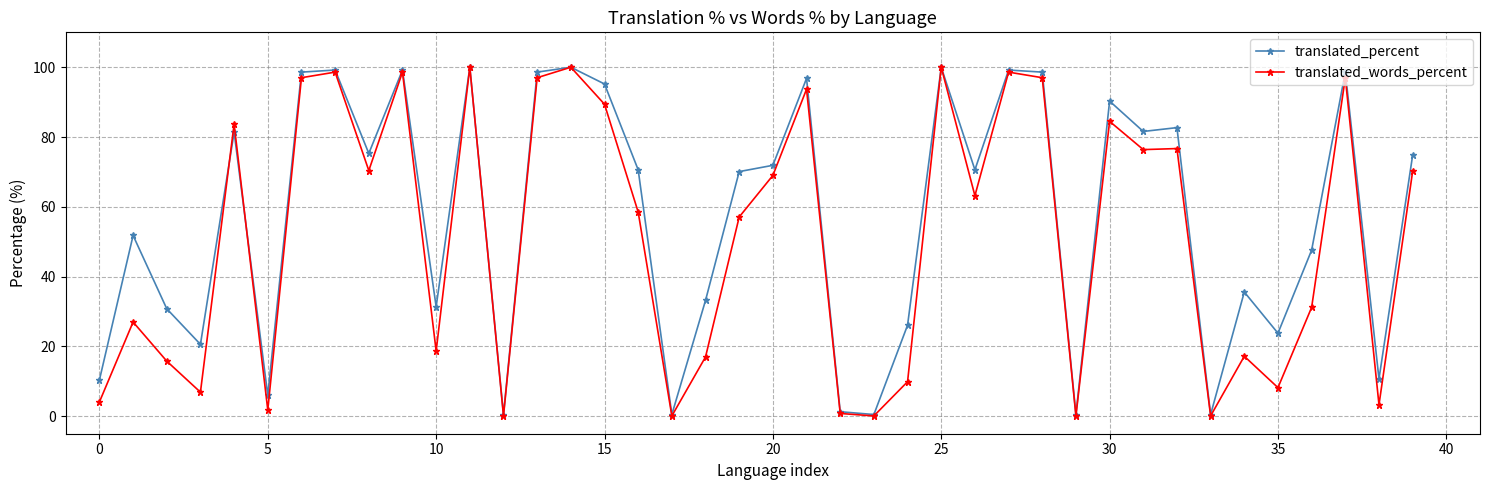

Rank the series by their average value, from lowest to highest.

translated_words_percent, translated_percent